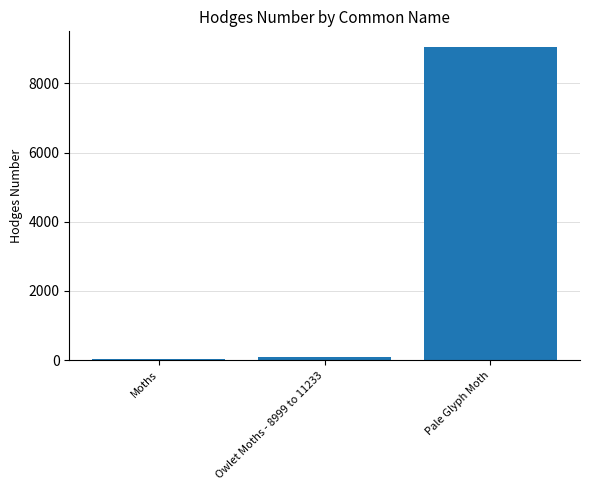

Reading left to right, extract all data points from this chart.

Moths=29.0	Owlet Moths - 8999 to 11233=93.5	Pale Glyph Moth=9048.0